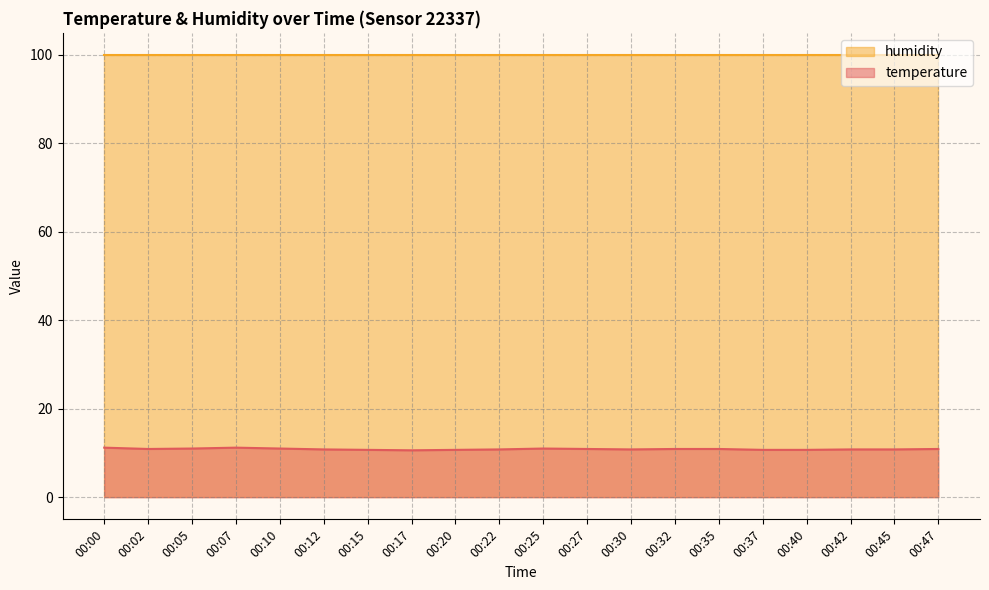

What is the sum of the values at 00:12 and 00:30?

21.6